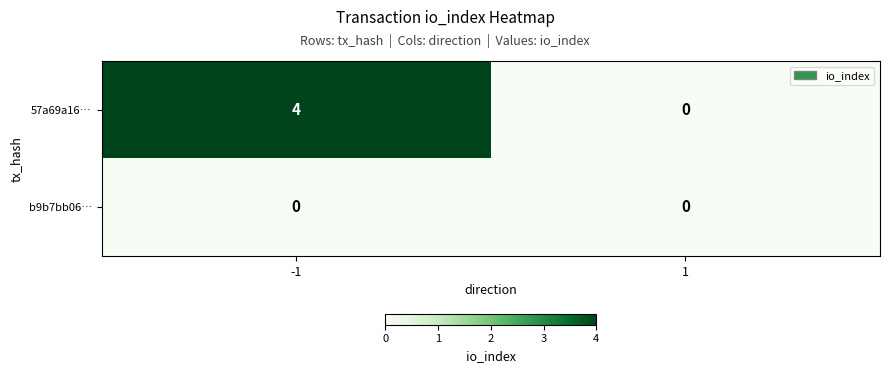

At which category is the sum across all series the highest?

-1